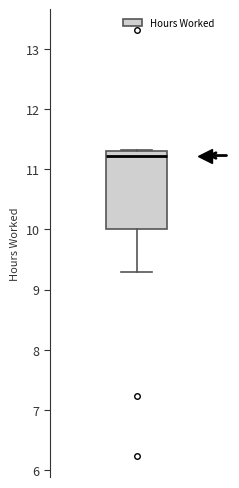

Read this box plot against the y-axis: the position of the median line, the range covered by the box, and the ends of both whiskers. The values are not printed on the chart, so give them approximately, as read against the axis.

median 11.2, box 10.0 to 11.3, whiskers 9.3 to 11.3